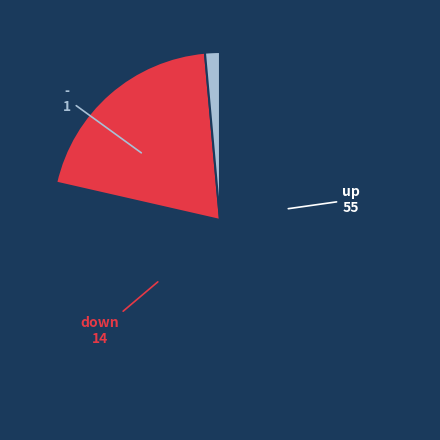

Count the number of slices in the pie.

3